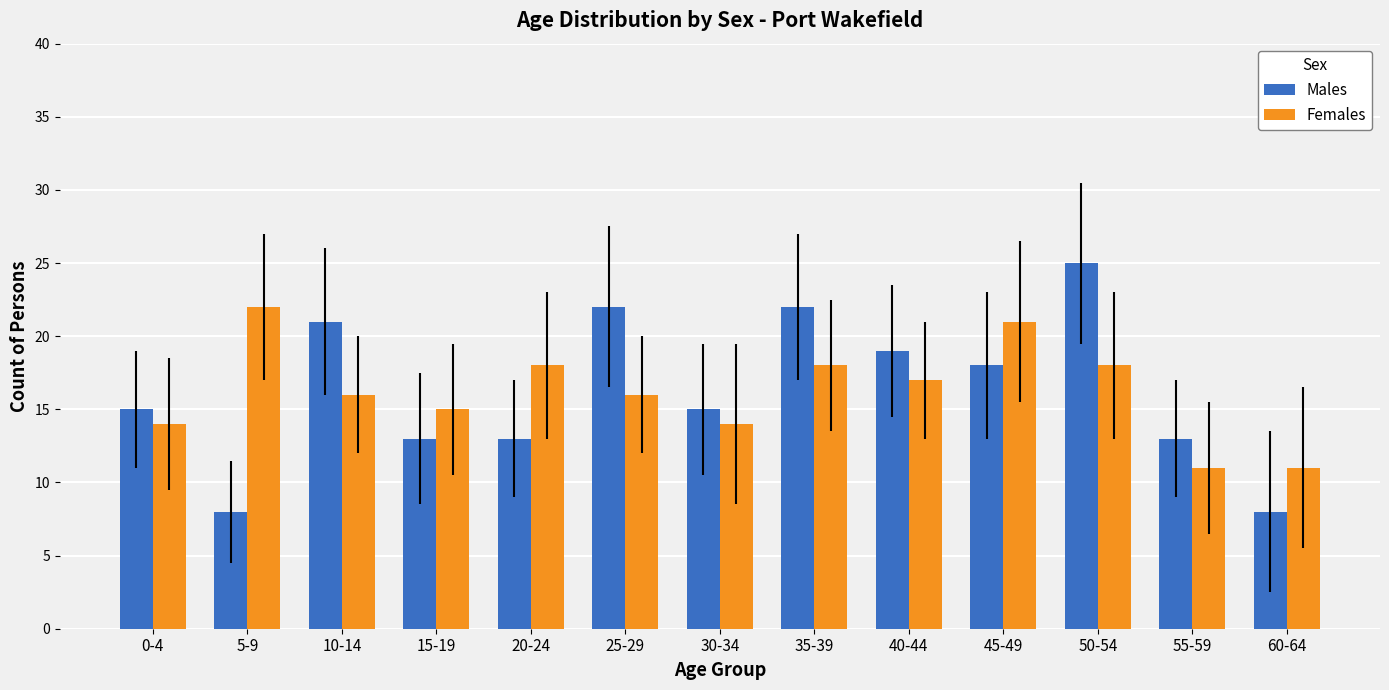

What is the highest value of the Males series?

25